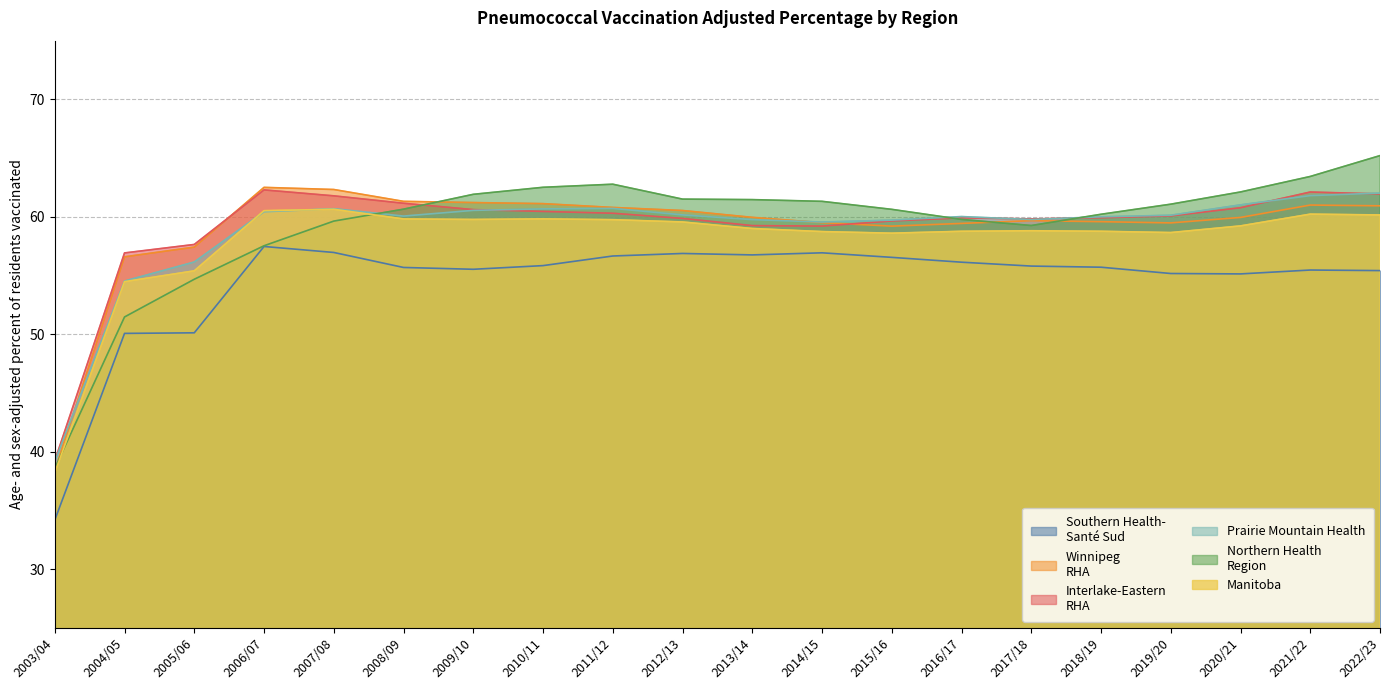

At which label is Southern Health-
Santé Sud closest to 45?

2004/05